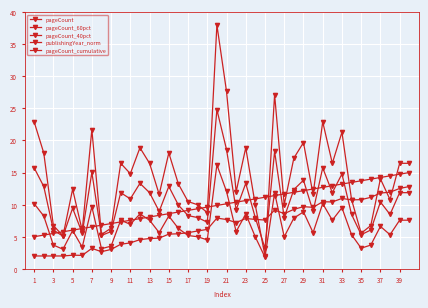

What is the difference between the second highest and minimum values in the publishingYear_norm series?

9.7